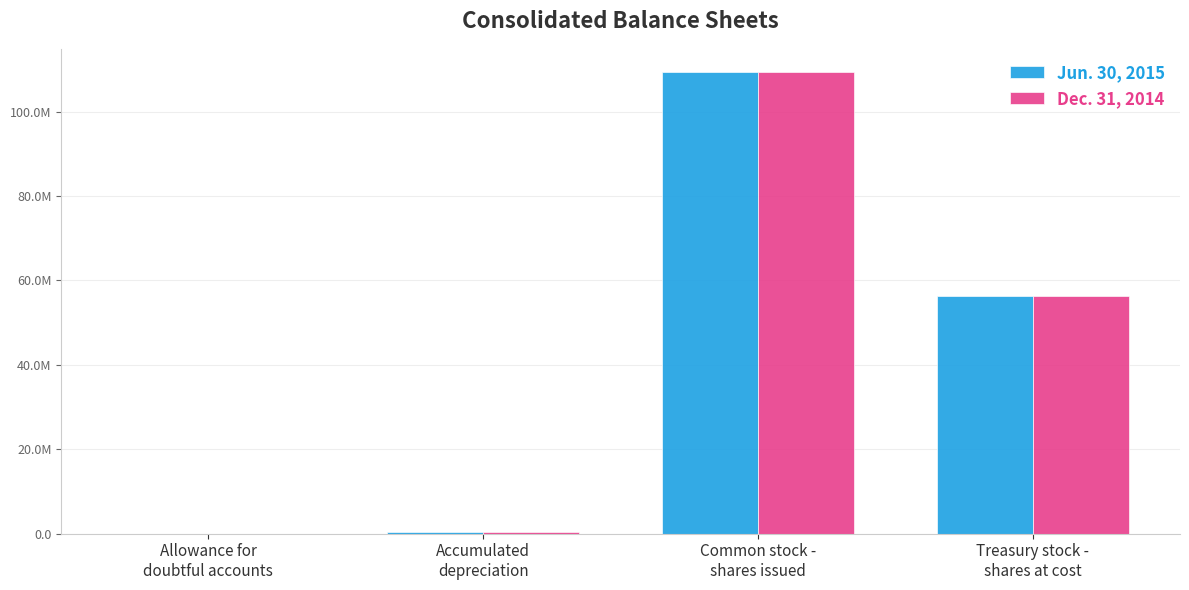

Does the chart contain stacked bars?

No